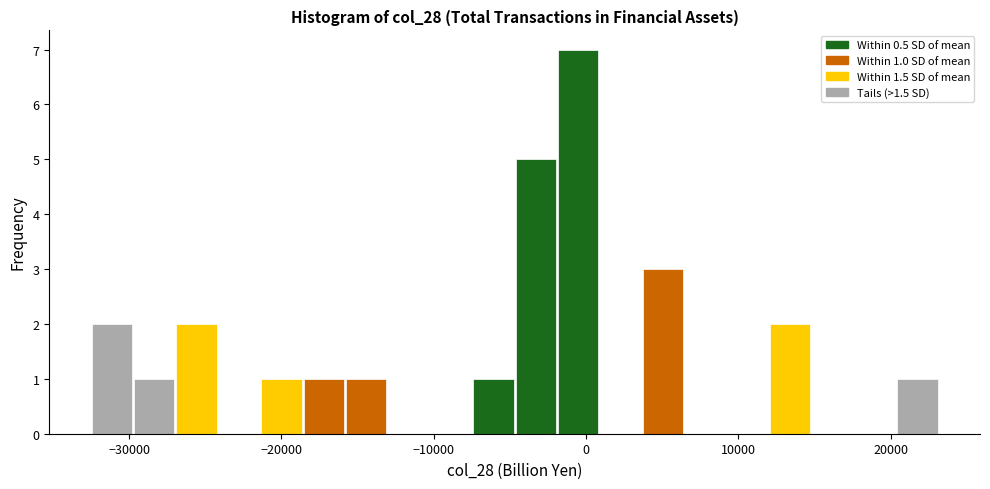

Read against the x-axis, roughly where is the centre of the tallest bar?

-1000